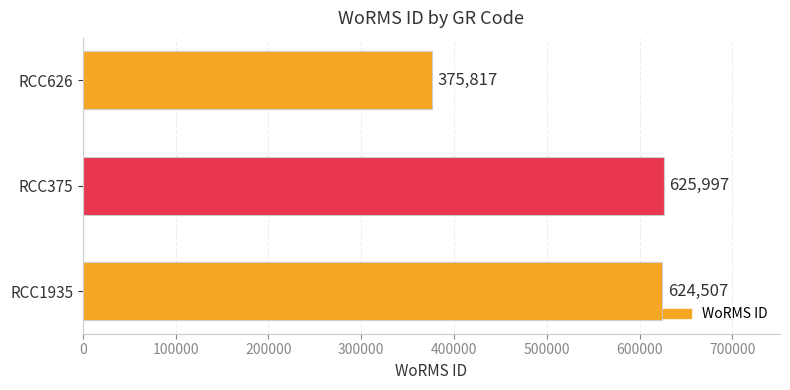

What is the greatest value displayed?

625997